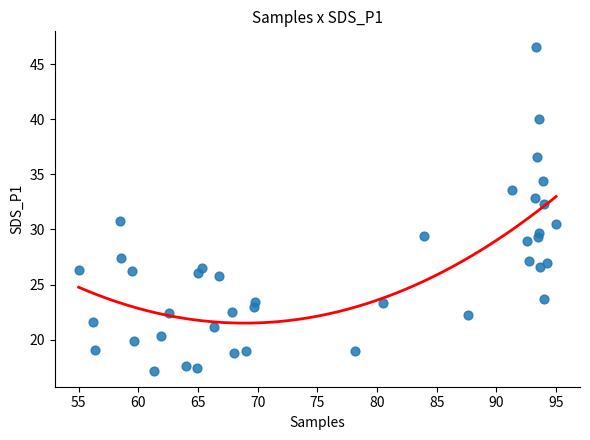

What is the range of Y values (max minus min)?

29.3